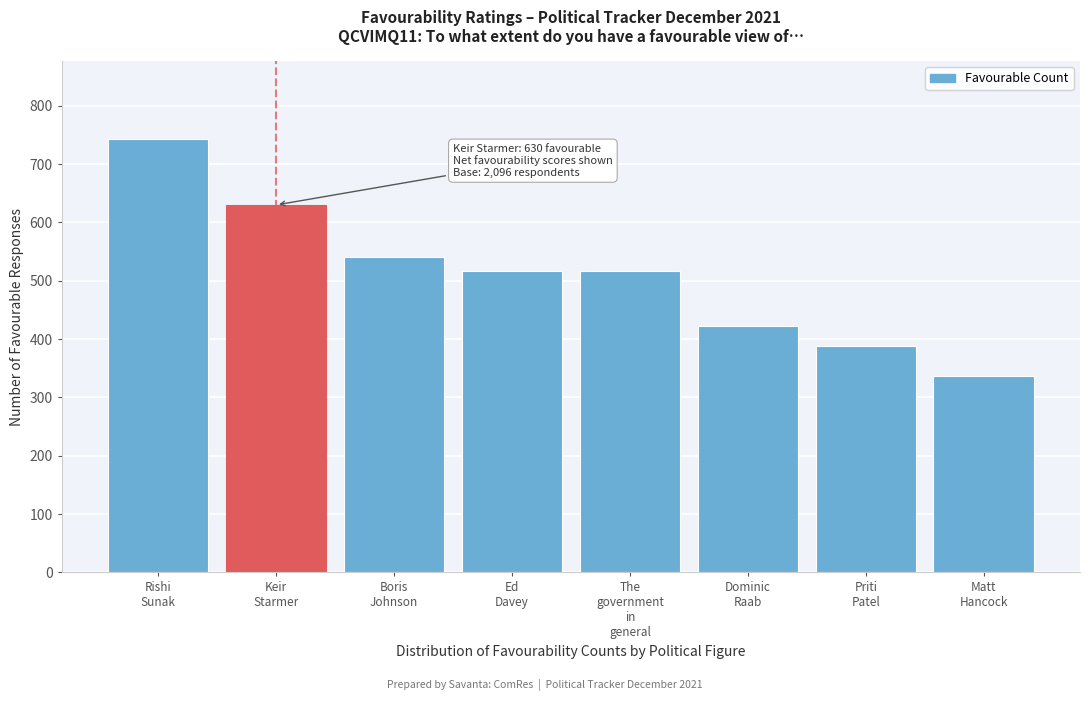

What is the value of the 3rd bar from the left?

541